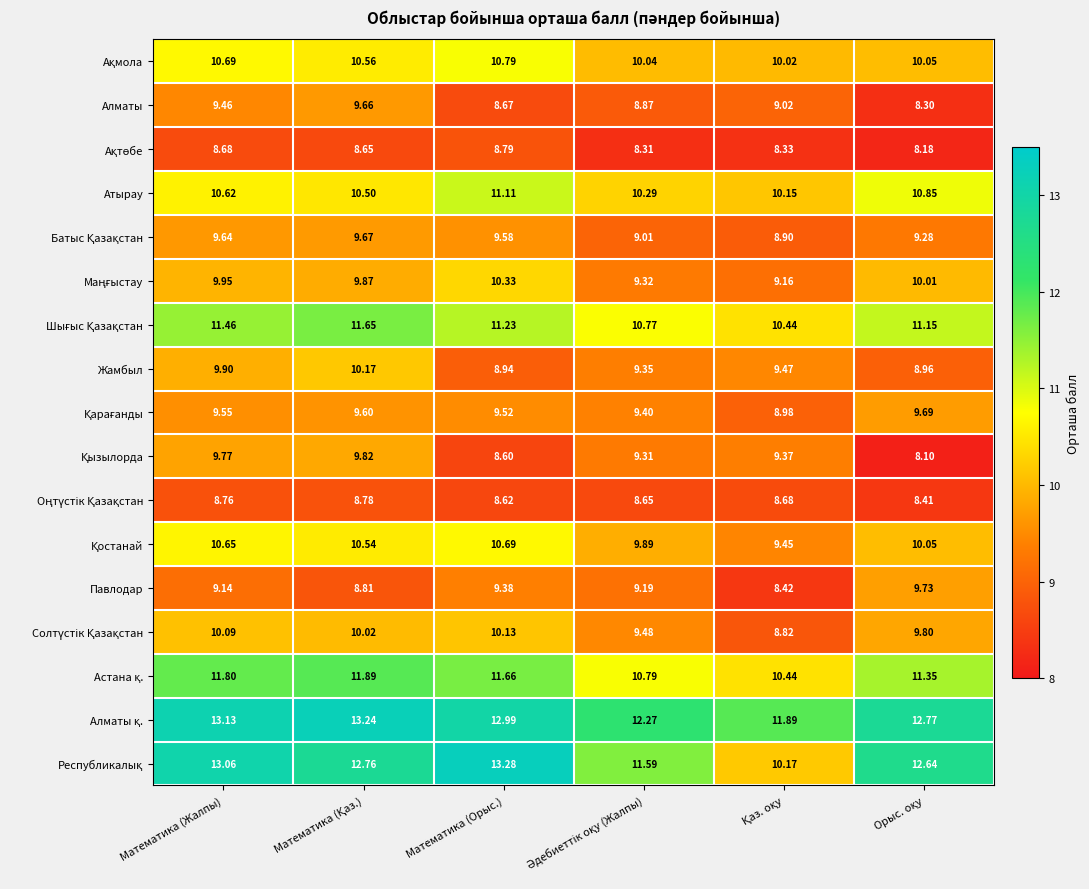

At which category does the chart reach its peak across all series?

Математика (Орыс.)